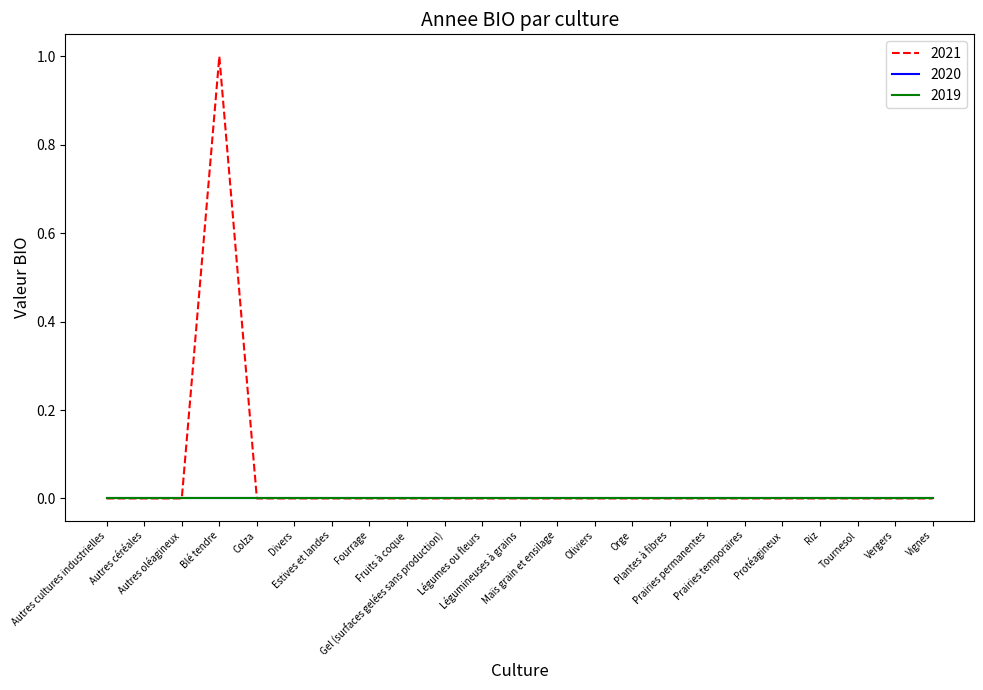

True or false: 2020 and 2021 cross at least once.

False